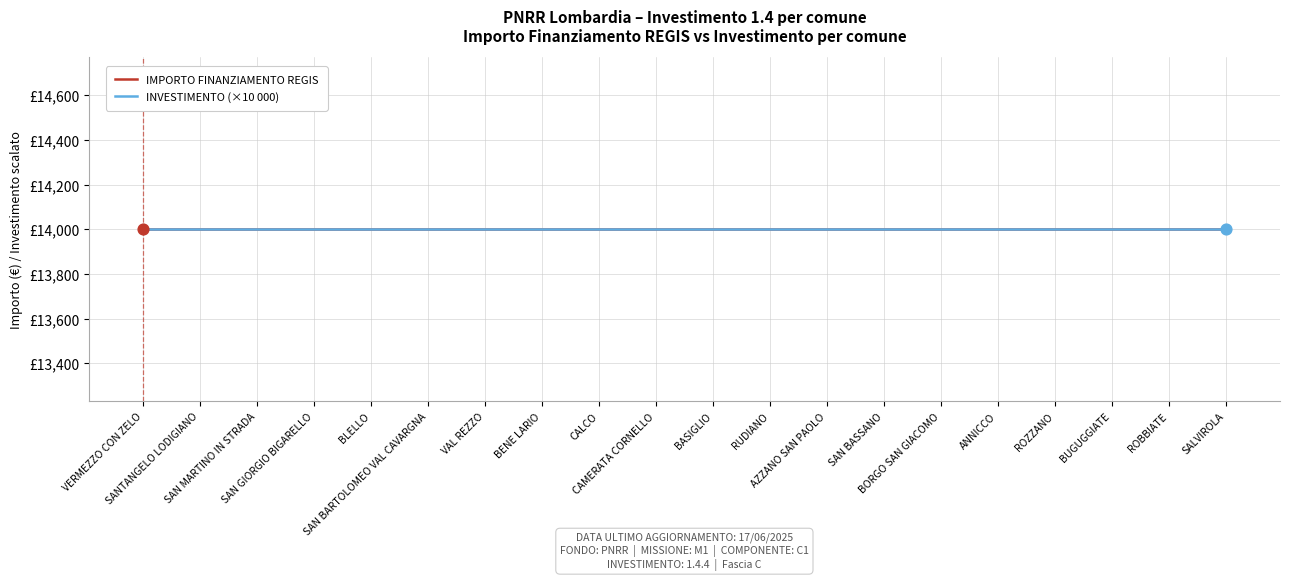

What are all the series names shown in the legend?

INVESTIMENTO, IMPORTO FINANZIAMENTO REGIS